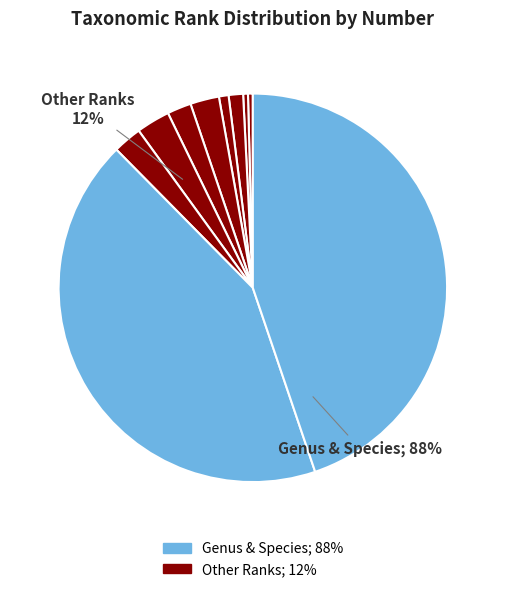

What percentage is the Form slice, to the nearest percent?

1%